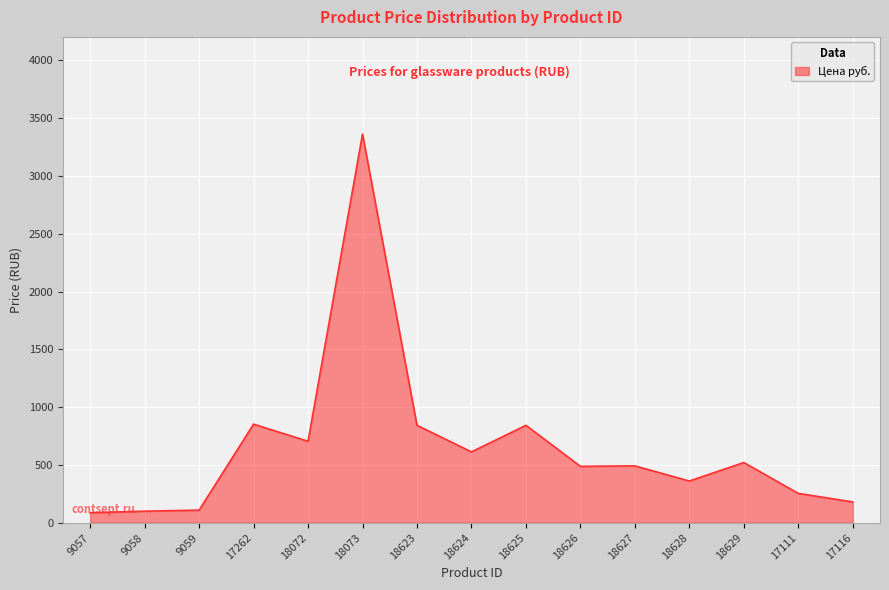

Which label corresponds to the largest value in the chart?

18073